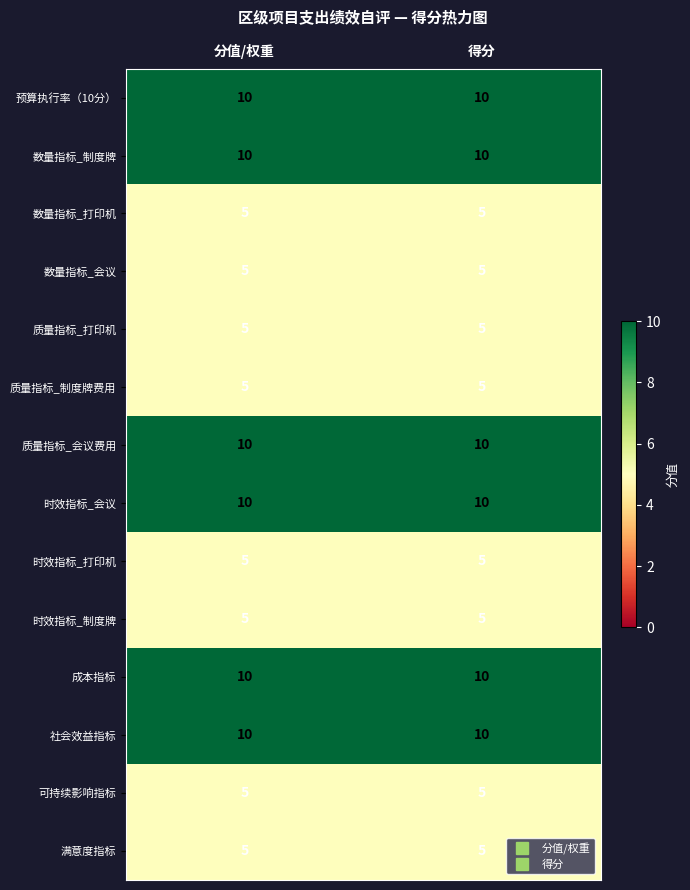

What is the maximum value shown in the chart?

10